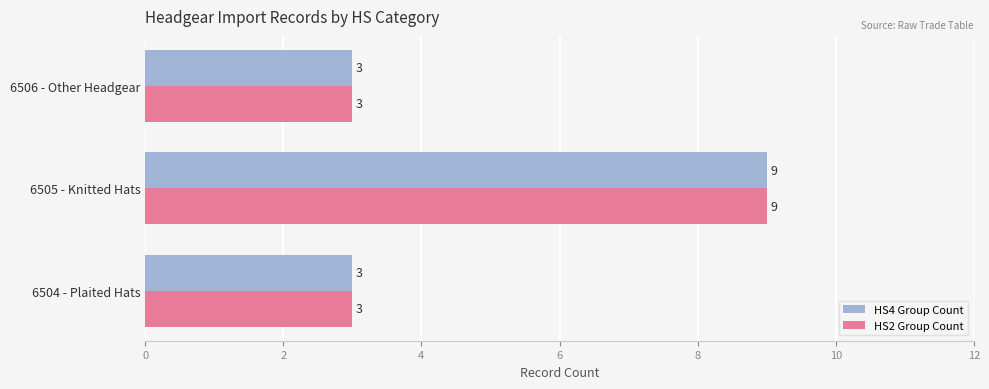

What is the maximum value for HS4 Group Count?

9